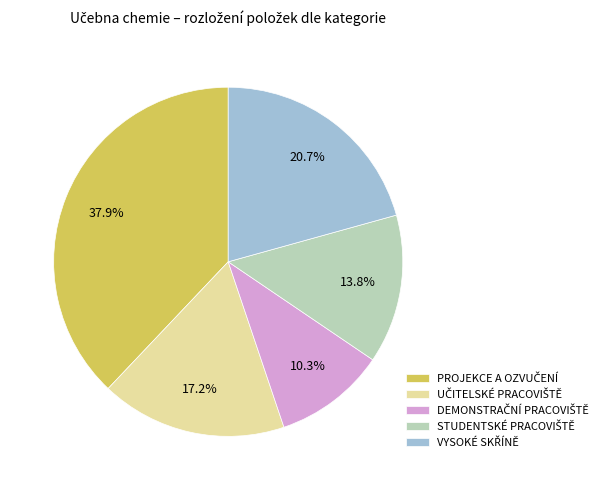

Is there any slice that represents more than half of the pie?

No